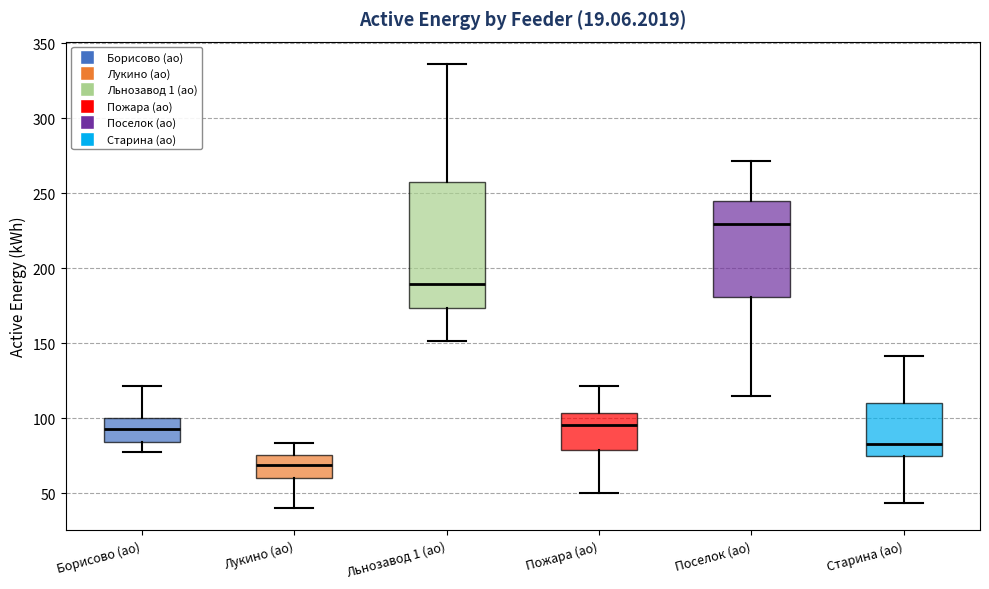

Which box is the tallest, from its lower edge to its upper edge?

Льнозавод 1 (ао)